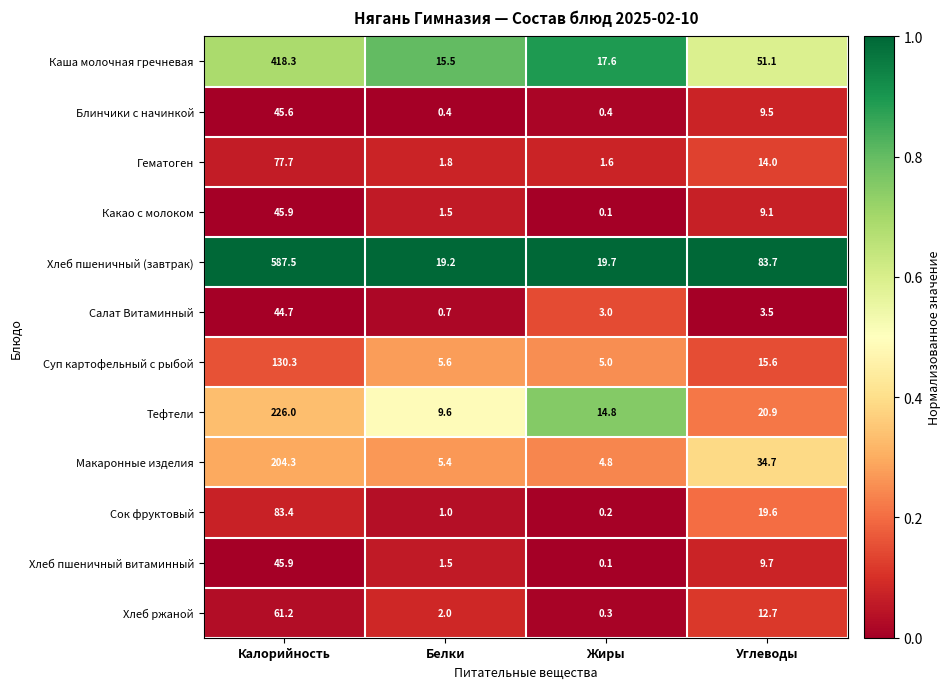

Rank the categories by Суп картофельный с рыбой value from lowest to highest.

Жиры, Белки, Углеводы, Калорийность